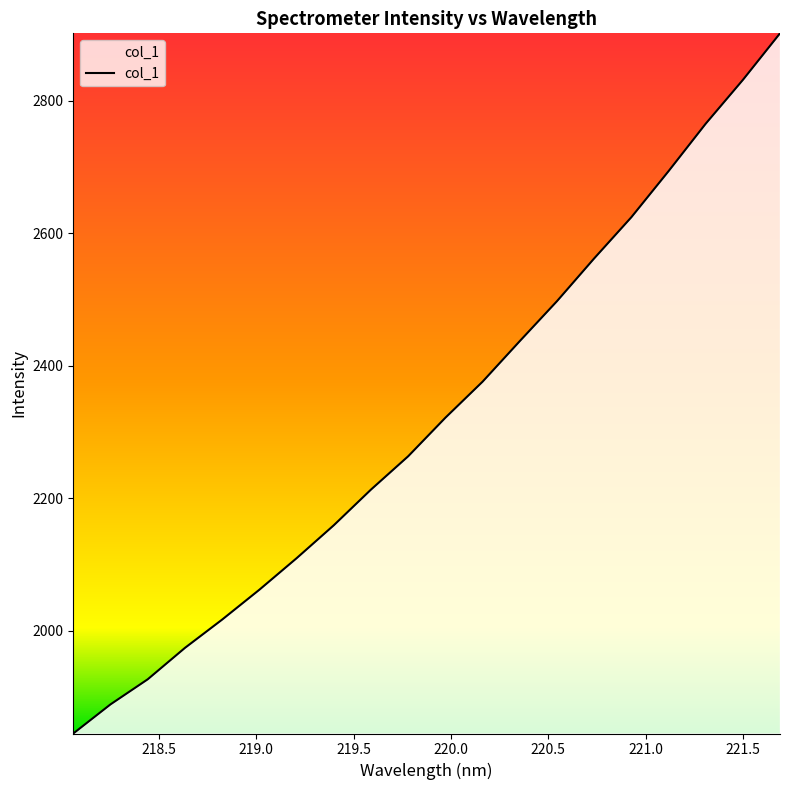

What is the smallest value displayed?

1845.0